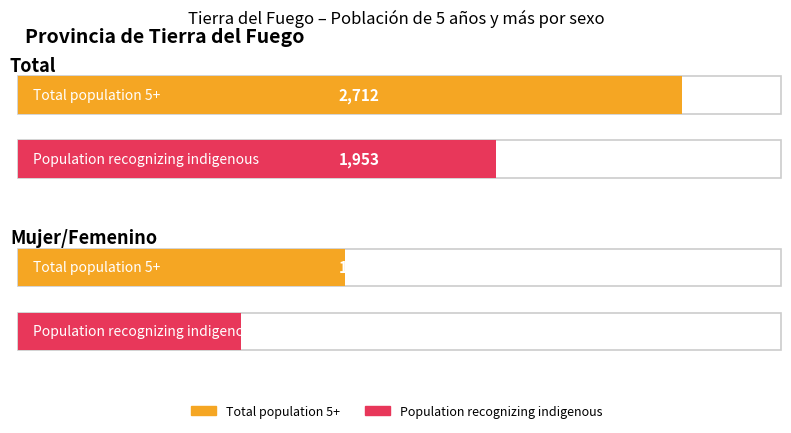

At Mujer/Femenino, list the series in order from smallest to largest.

Population recognizing indigenous, Total population 5+